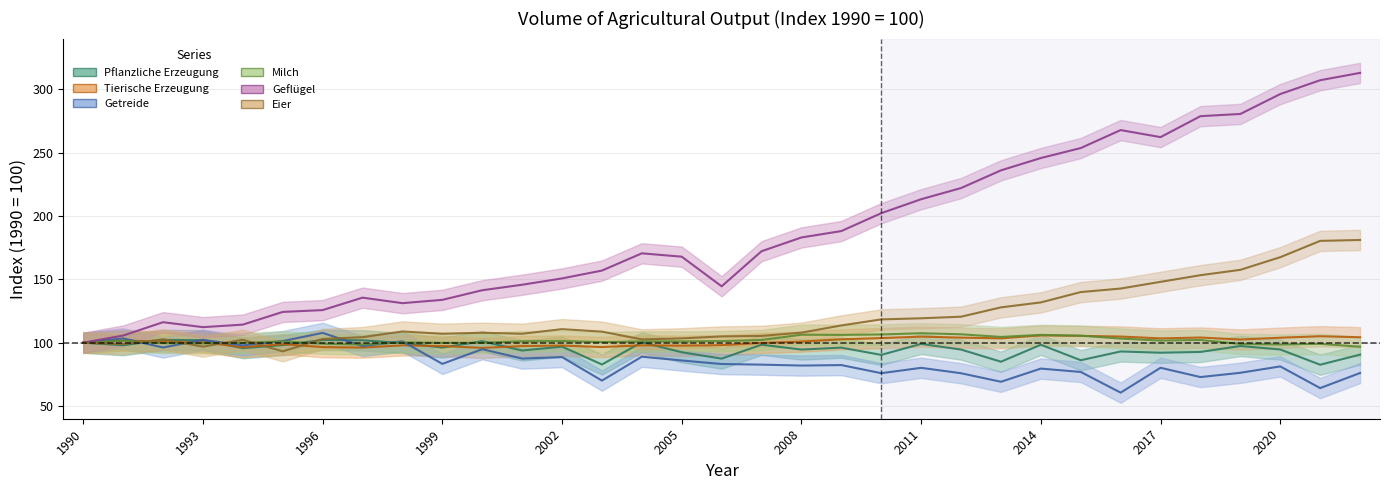

Which series has the largest range (max minus min)?

Geflügel